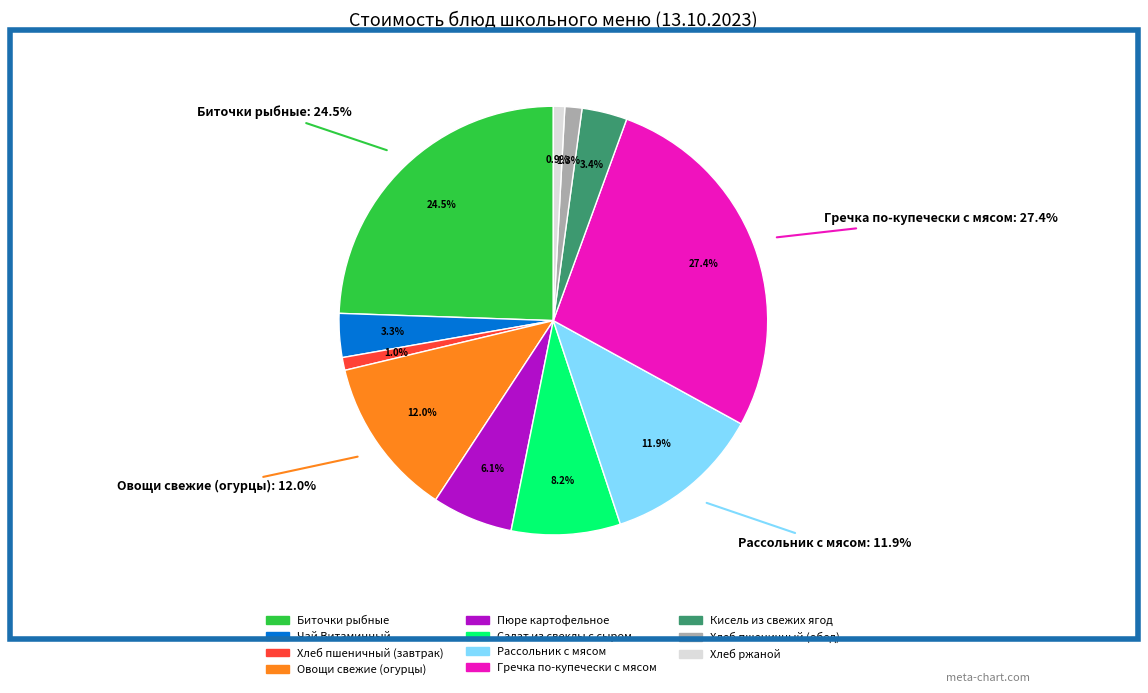

Does Хлеб пшеничный (завтрак) account for over 50% of the chart?

No